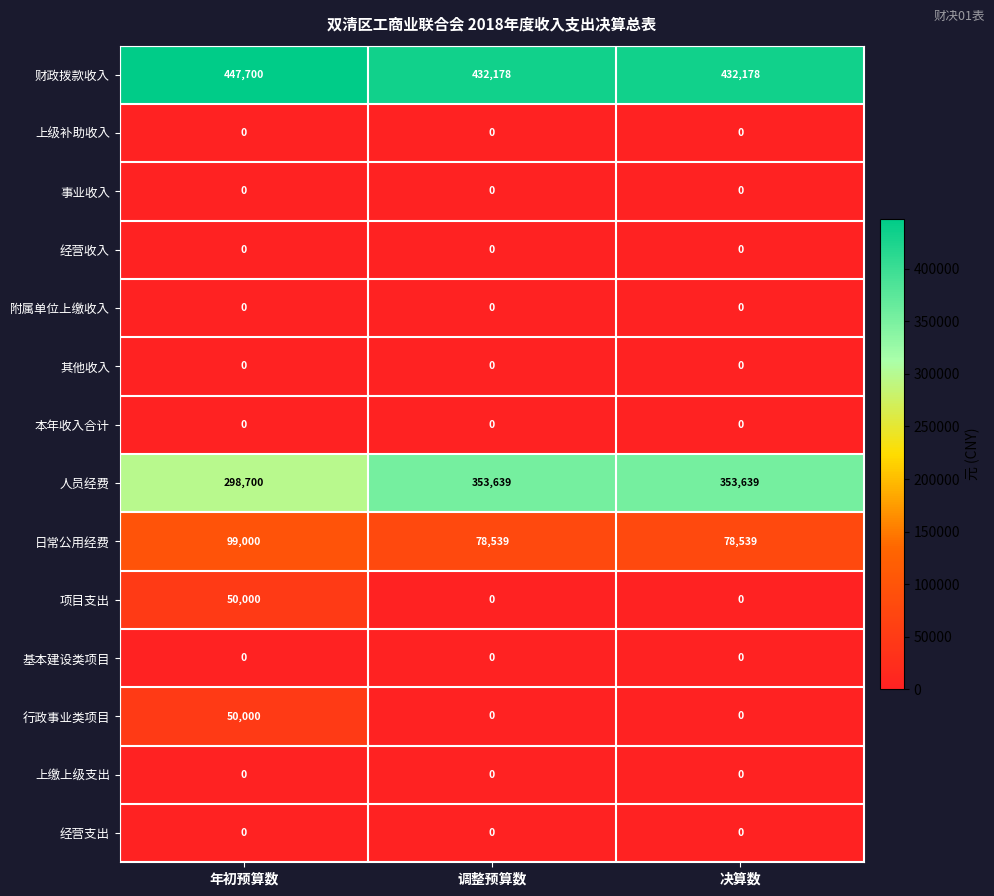

What is the spread (max minus min) of values at 调整预算数?

432178